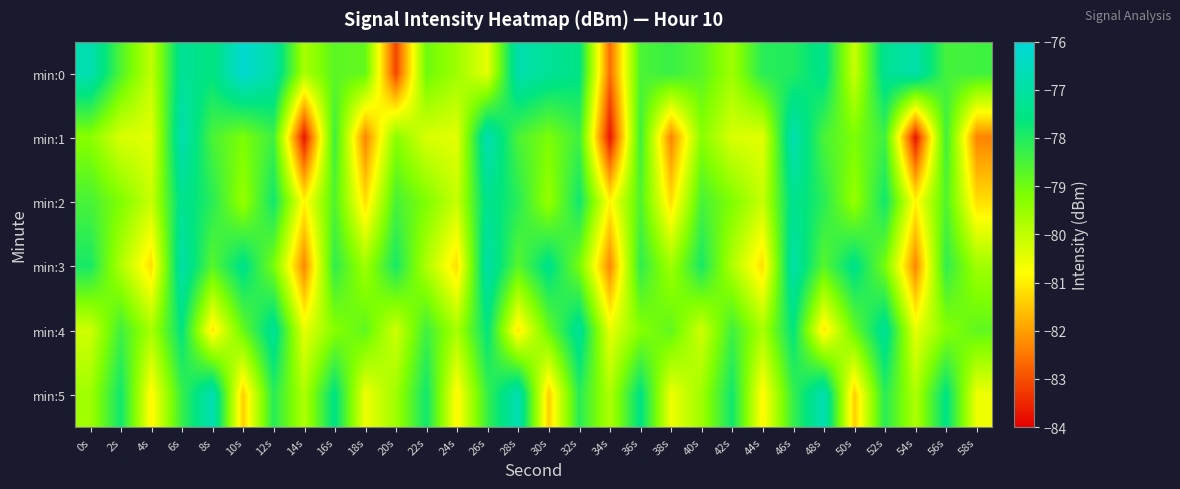

At which category does the chart reach its peak across all series?

10s